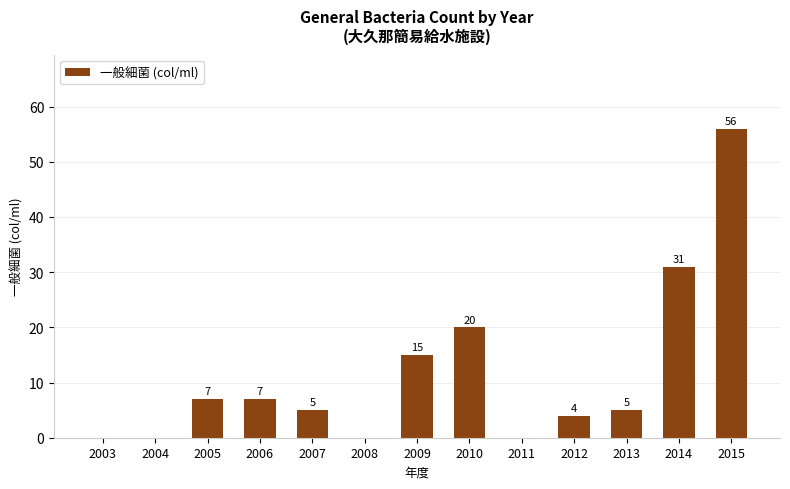

The value at 2005 is 2. True or false?

False